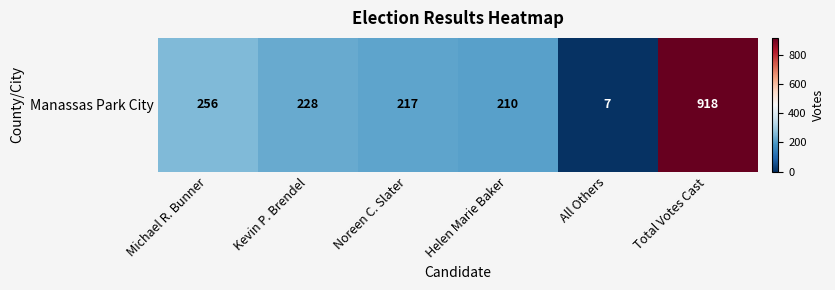

What is the change in value from Kevin P. Brendel to Noreen C. Slater?

-11